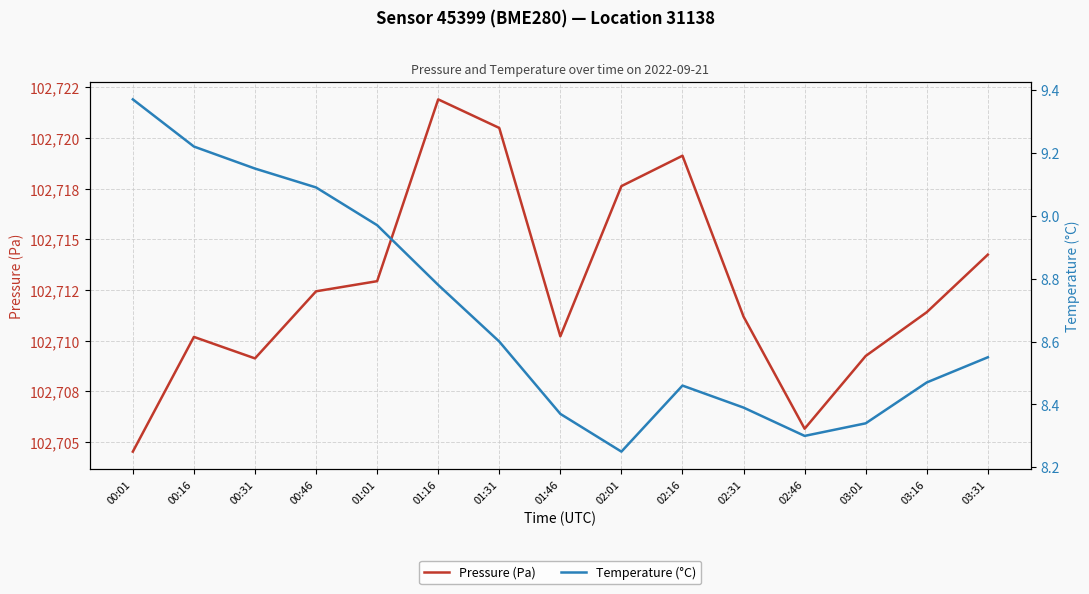

Where is the first local minimum for Temperature (°C)?

02:01